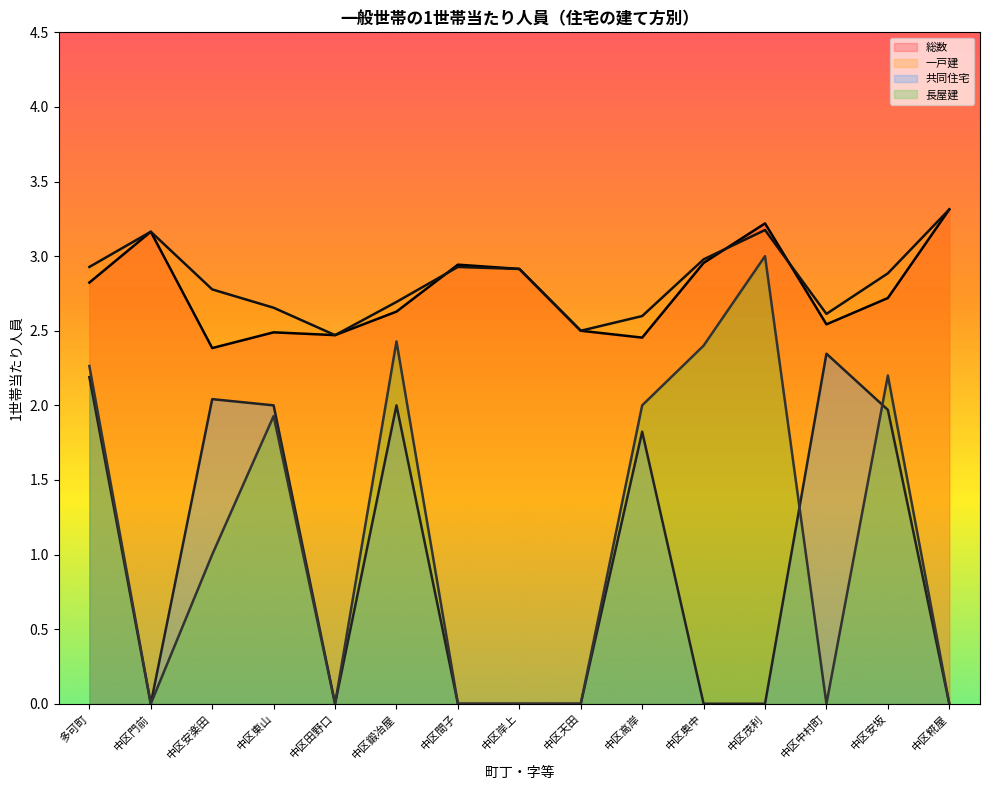

Reading left to right, list all the values displayed in this chart.

総数: 多可町=2.8	中区門前=3.2	中区安楽田=2.4	中区東山=2.5	中区田野口=2.5	中区鍛冶屋=2.6	中区間子=2.9	中区岸上=2.9	中区天田=2.5	中区高岸=2.5	中区奥中=3.0	中区茂利=3.2	中区中村町=2.5	中区安坂=2.7	中区糀屋=3.3
一戸建: 多可町=2.9	中区門前=3.2	中区安楽田=2.8	中区東山=2.7	中区田野口=2.5	中区鍛冶屋=2.7	中区間子=2.9	中区岸上=2.9	中区天田=2.5	中区高岸=2.6	中区奥中=3.0	中区茂利=3.2	中区中村町=2.6	中区安坂=2.9	中区糀屋=3.3
共同住宅: 多可町=2.2	中区門前=0.0	中区安楽田=2.0	中区東山=2.0	中区田野口=0.0	中区鍛冶屋=2.0	中区間子=0.0	中区岸上=0.0	中区天田=0.0	中区高岸=1.8	中区奥中=0.0	中区茂利=0.0	中区中村町=2.3	中区安坂=2.0	中区糀屋=0.0
長屋建: 多可町=2.3	中区門前=0.0	中区安楽田=1.0	中区東山=1.9	中区田野口=0.0	中区鍛冶屋=2.4	中区間子=0.0	中区岸上=0.0	中区天田=0.0	中区高岸=2.0	中区奥中=2.4	中区茂利=3.0	中区中村町=0.0	中区安坂=2.2	中区糀屋=0.0